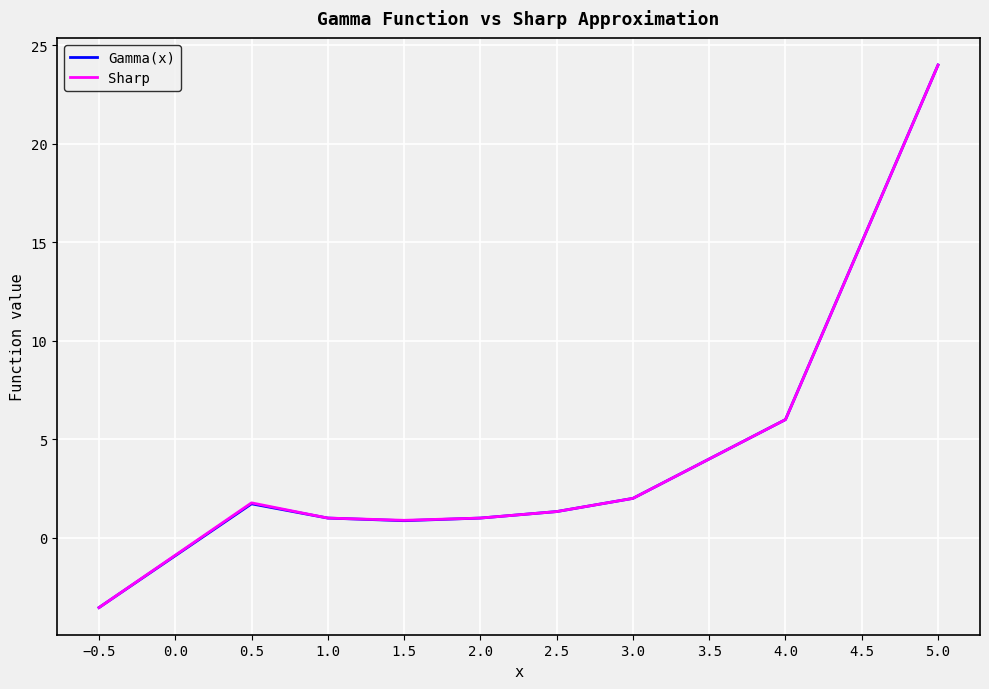

At which label does Sharp reach its minimum?

−0.5